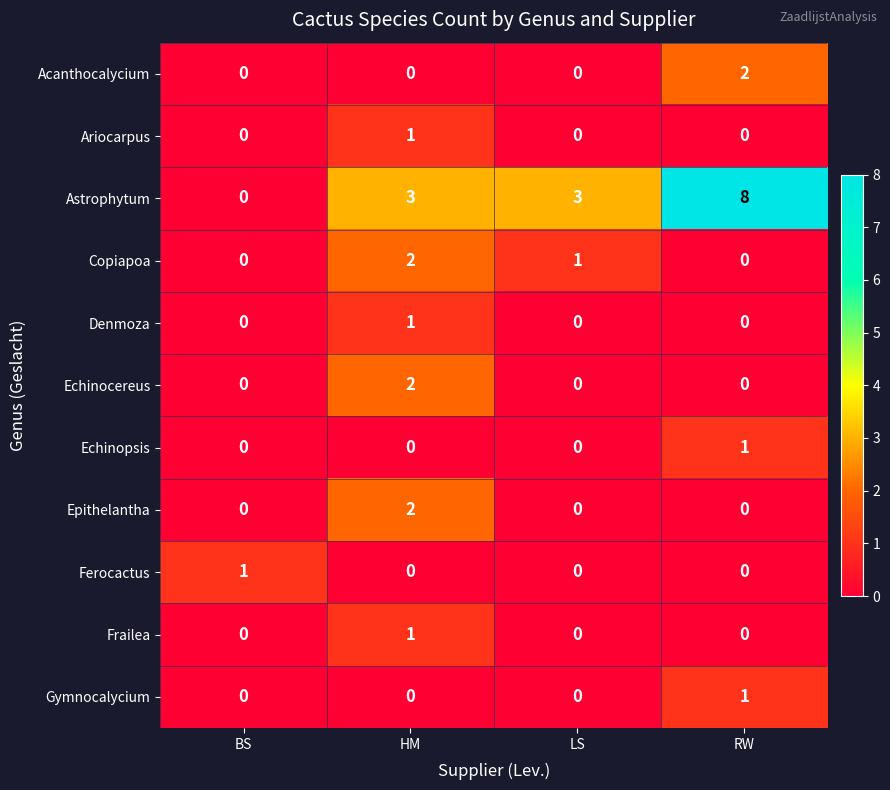

Is it true that Epithelantha equals 2 at HM?

True